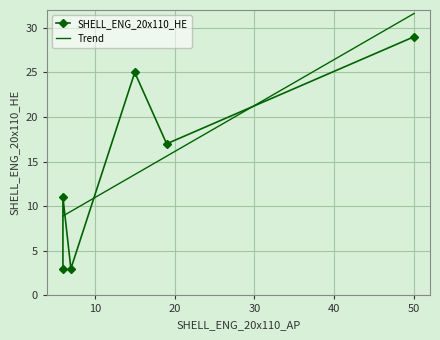

Which has a higher value, 4 or 5?

5